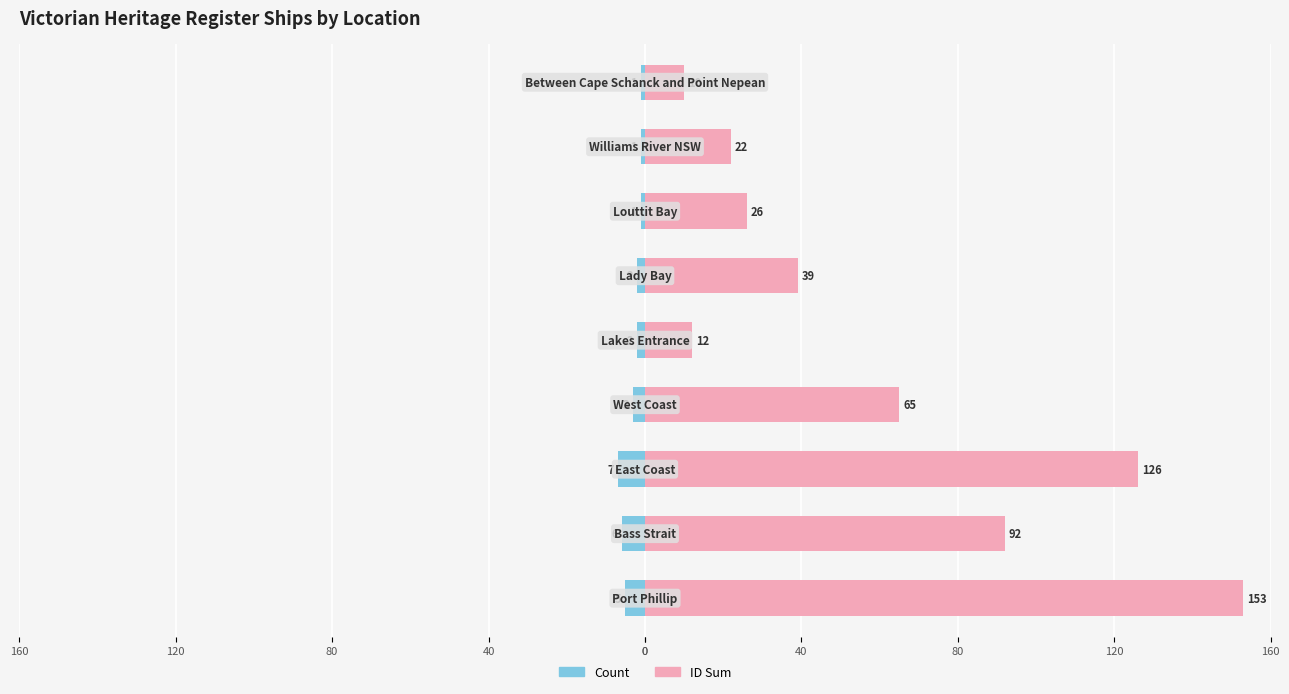

What is the difference between the highest and lowest values at 160?

14